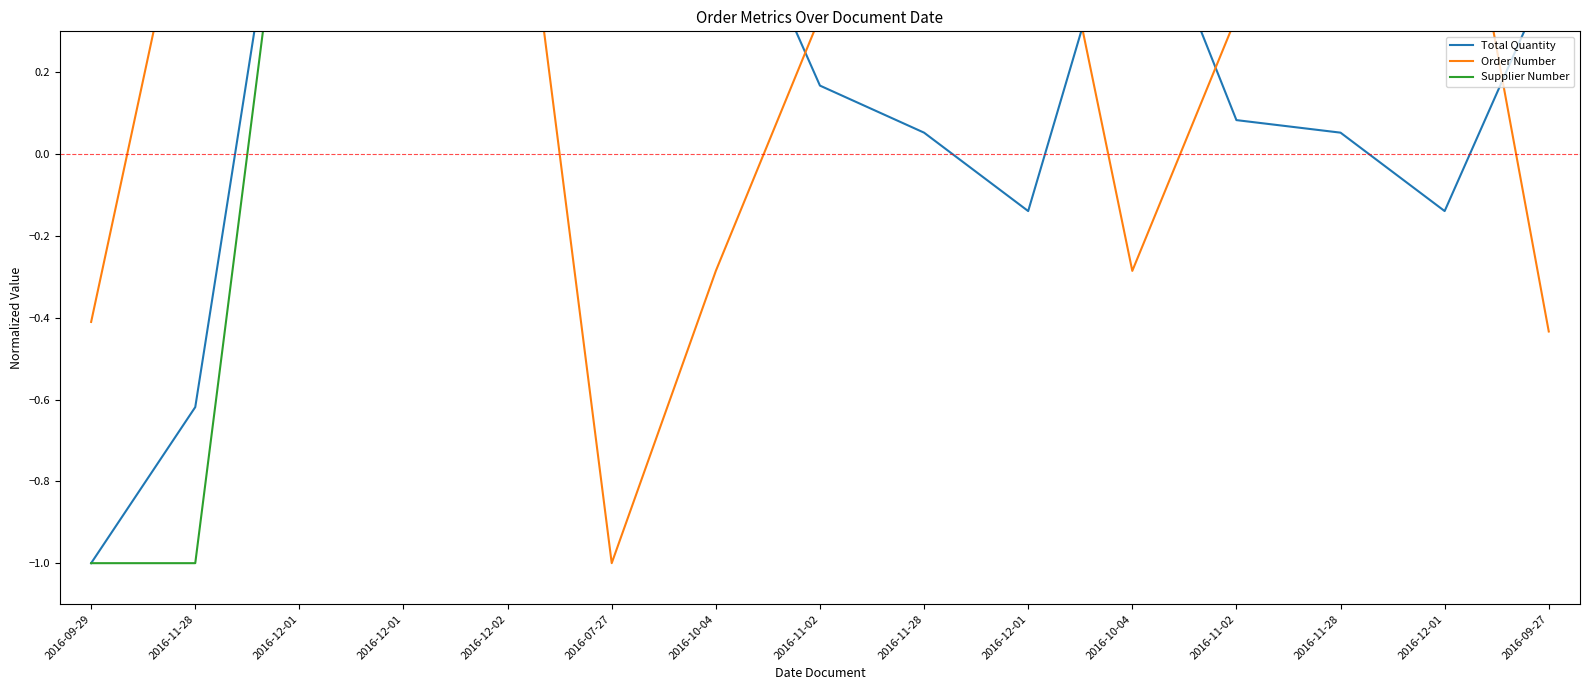

Does the chart have visible grid lines?

No